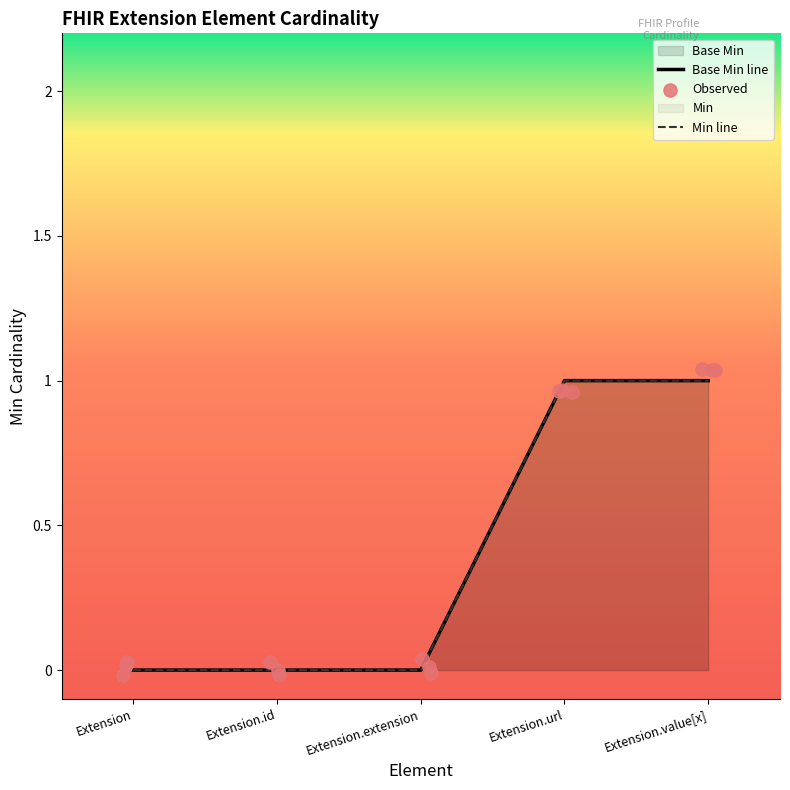

Between Extension.id and Extension.url, which is larger?

Extension.url